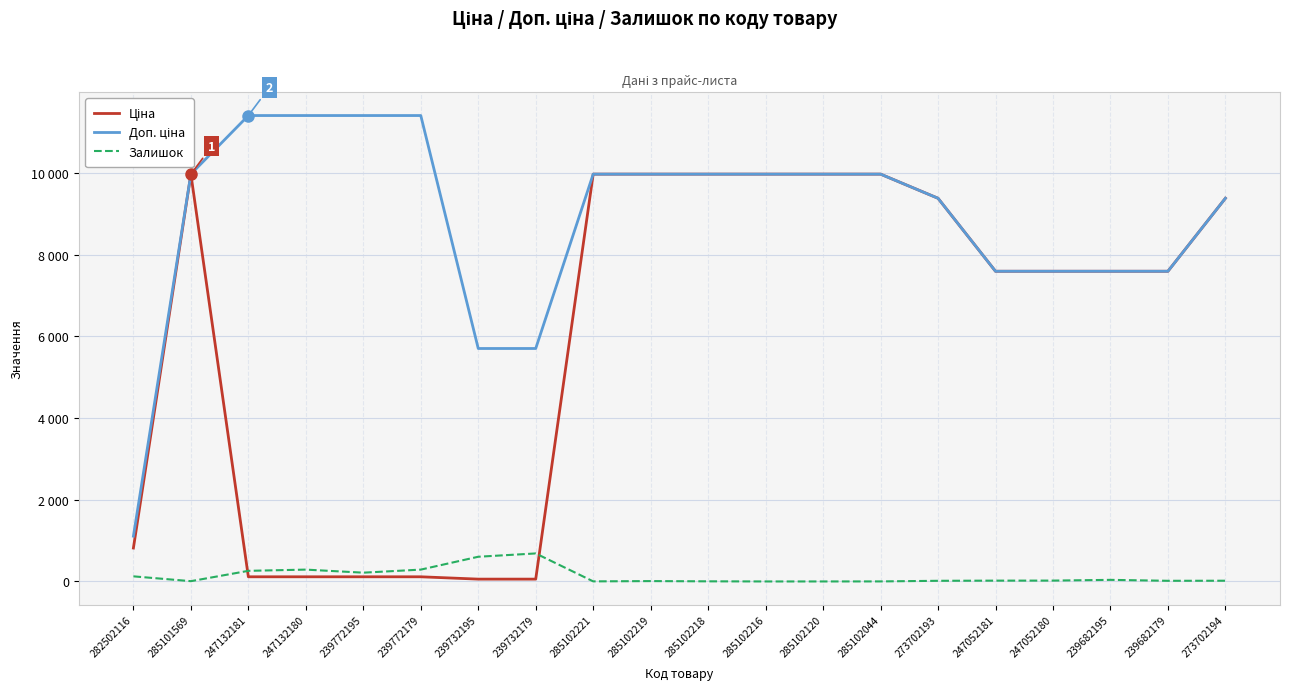

Which series has the largest range (max minus min)?

Доп. ціна